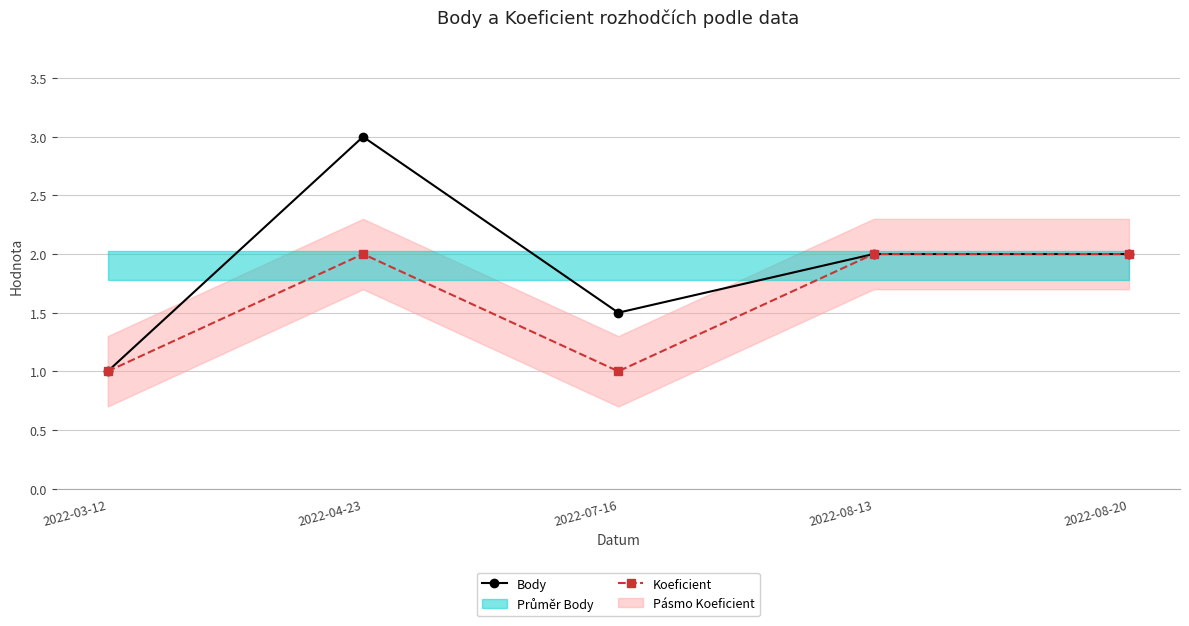

The value of Koeficient at 2022-03-12 is 0.6. True or false?

False